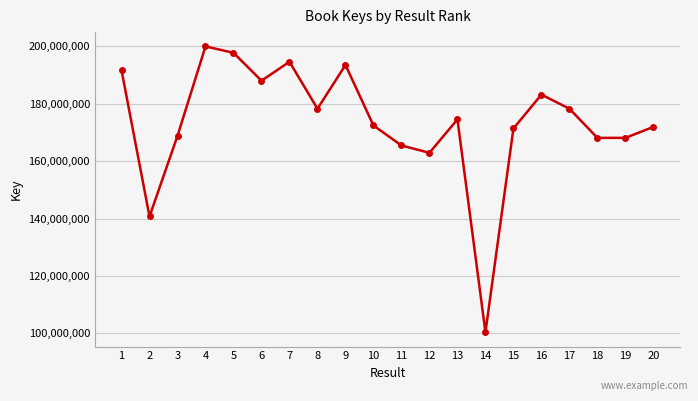

At which category does the data reach its first local peak?

4